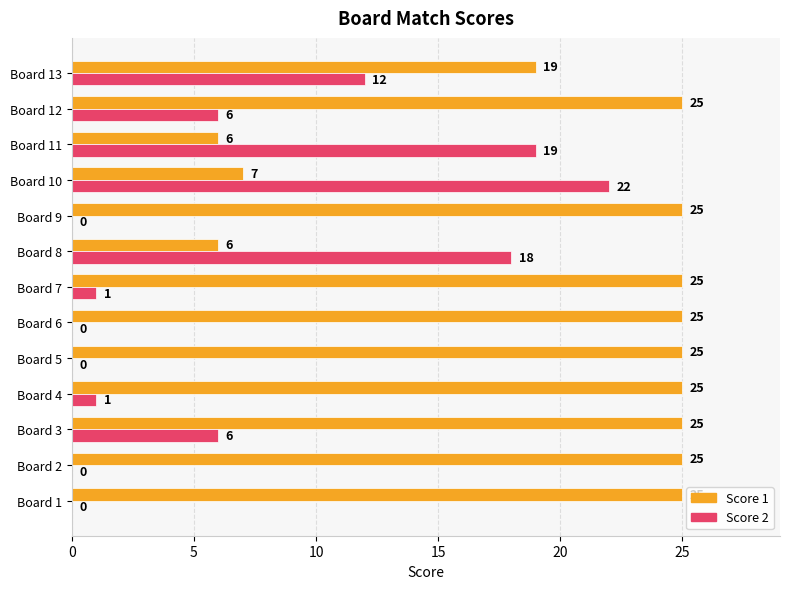

What are all the series names shown in the legend?

Score 1, Score 2